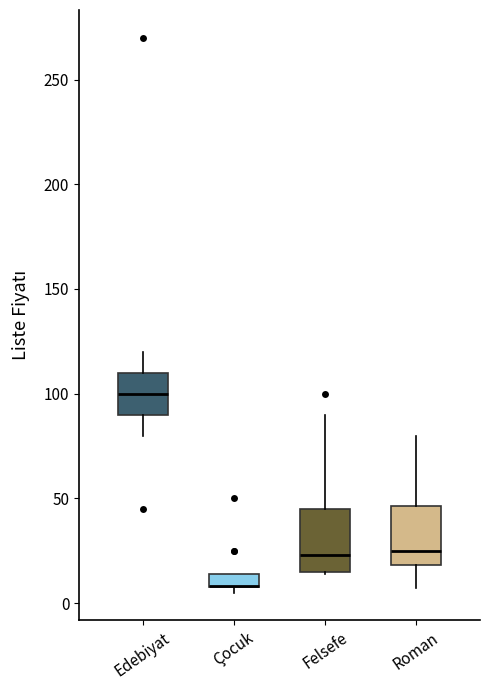

Where is the upper edge of the box for Çocuk on the y-axis? The values are not printed on the chart, so give them approximately, as read against the axis.

15